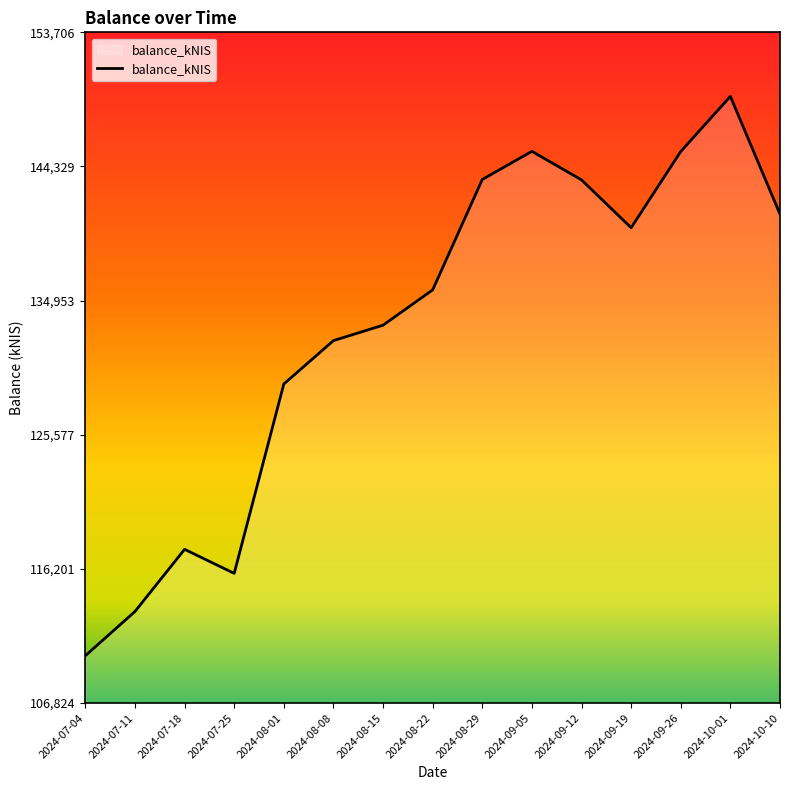

What is the difference between the values at 2024-10-01 and 2024-07-25?

33343.9